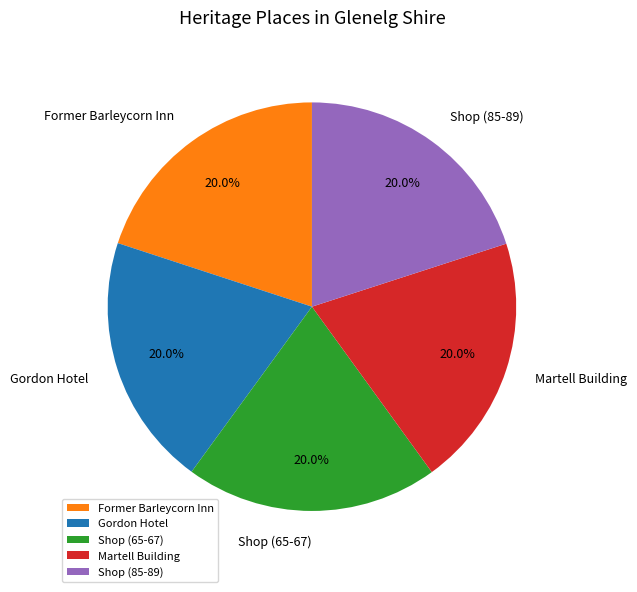

To the nearest percent, what portion does Shop (65-67) represent?

20%